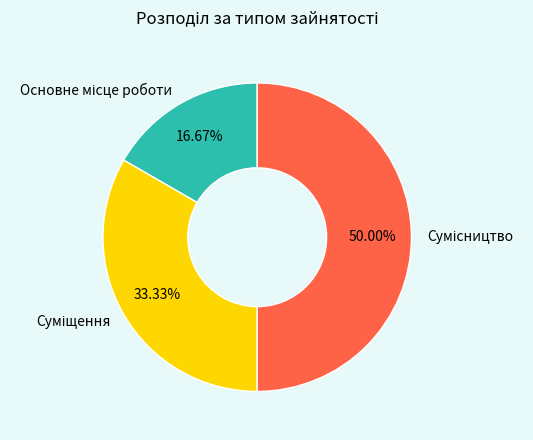

Count the number of slices in the pie.

3